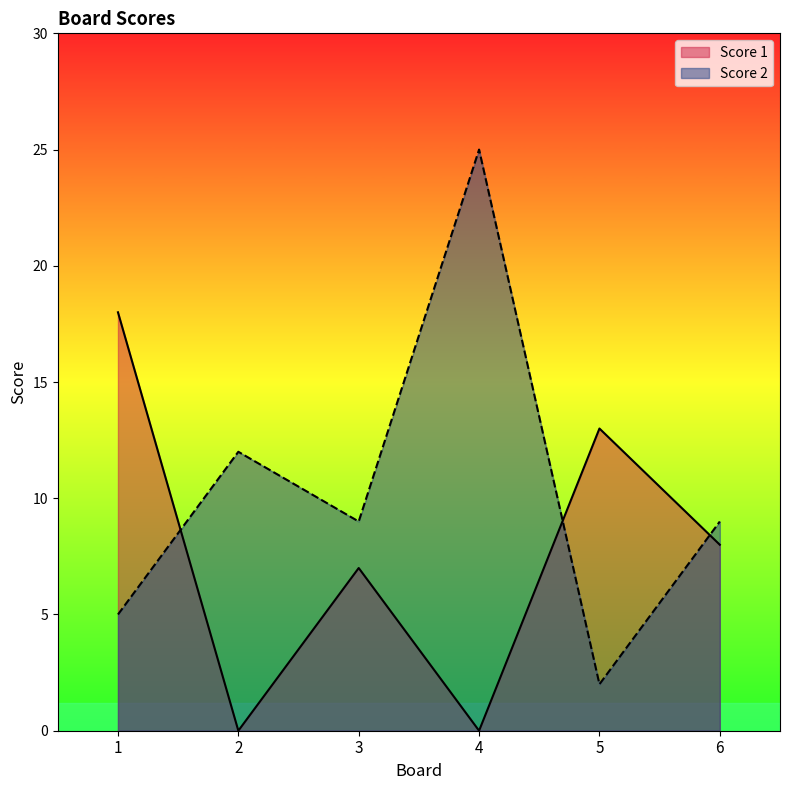

What is the sum of all Score 1 values?

46